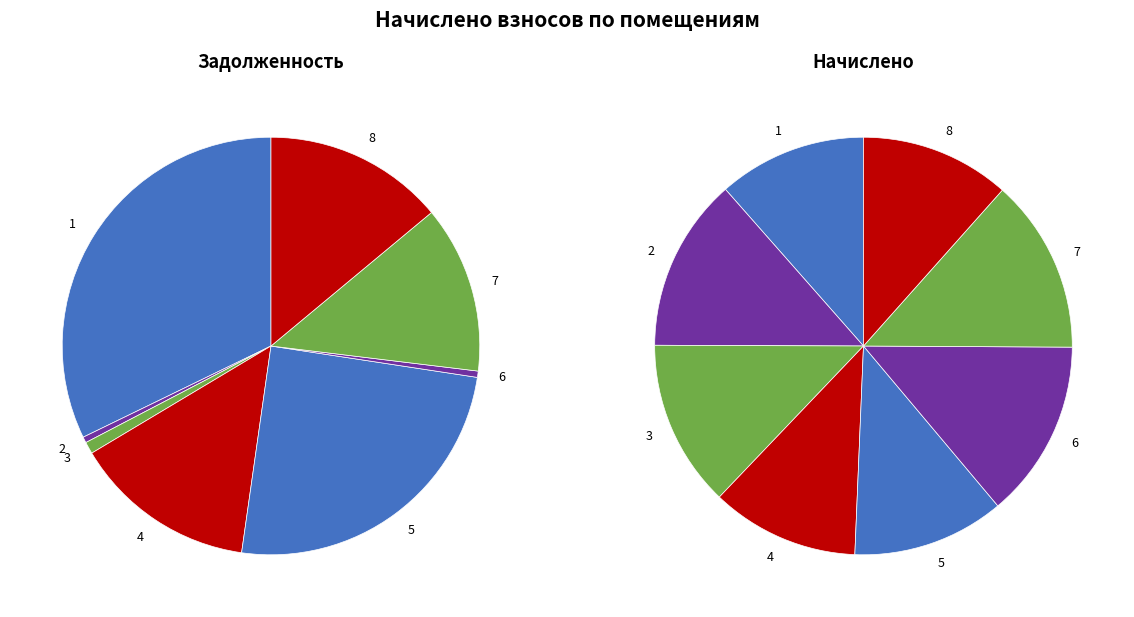

What is the change in value from 6 to 8?

-450.4